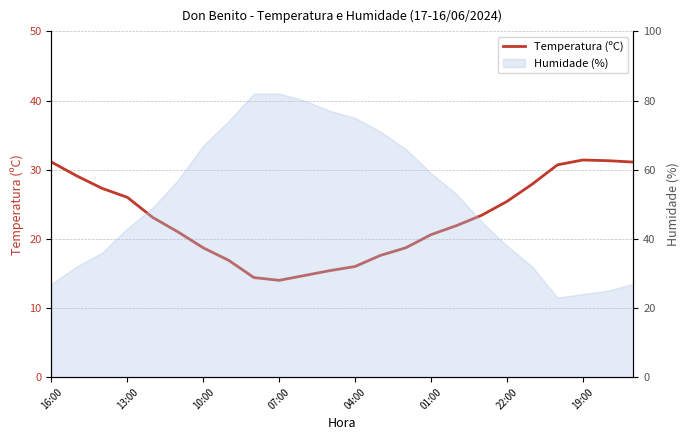

Read the value at 14.

18.7